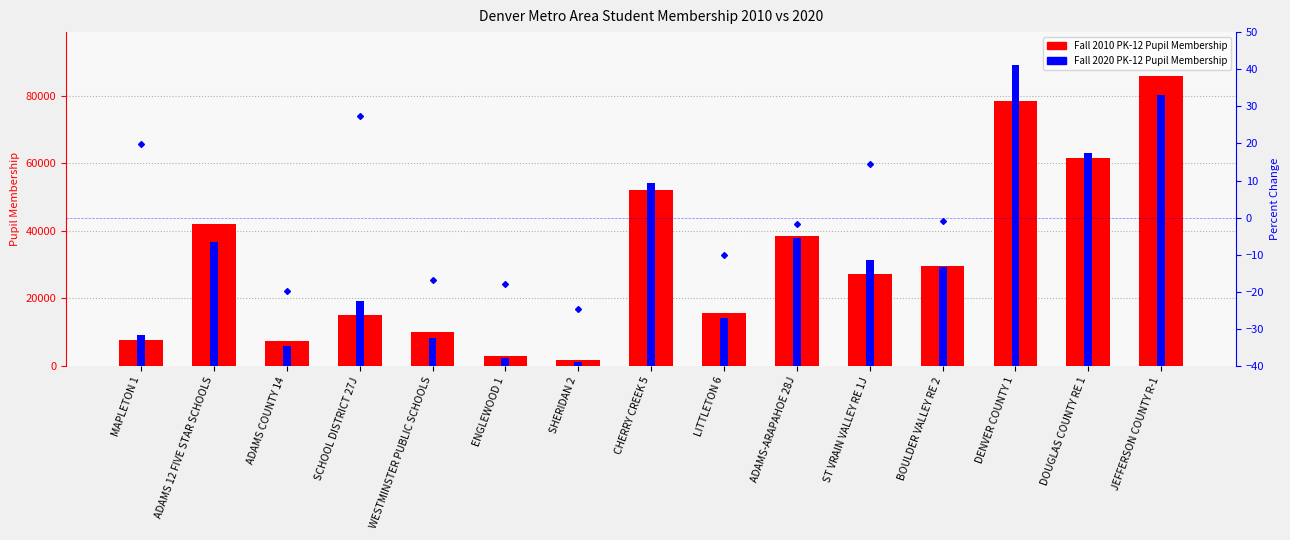

Does the chart contain any negative values?

Yes